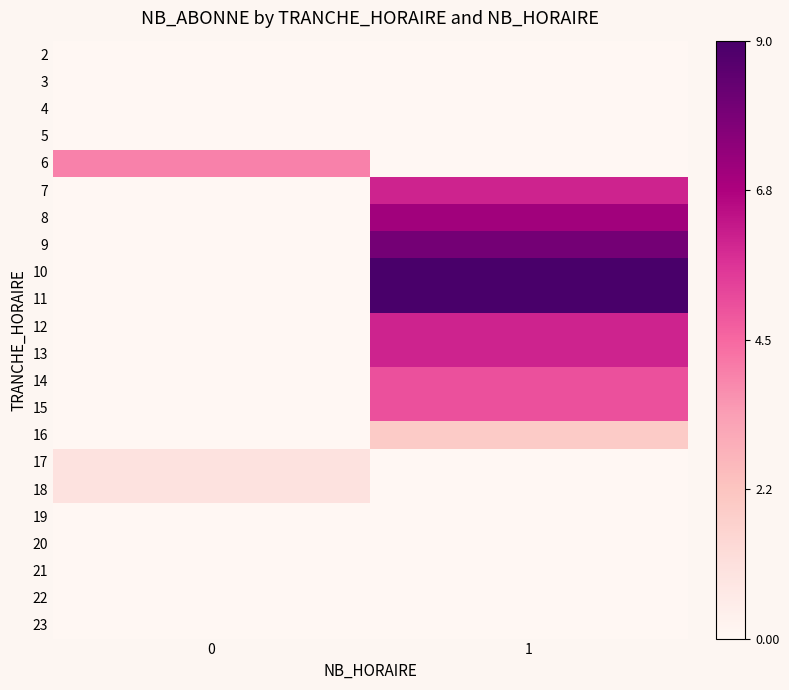

Reading right to left, list all the values displayed in this chart.

2: 1=0.0	0=0.0
3: 1=0.0	0=0.0
4: 1=0.0	0=0.0
5: 1=0.0	0=0.0
6: 1=0.0	0=0.4
7: 1=0.7	0=0.0
8: 1=0.8	0=0.0
9: 1=0.9	0=0.0
10: 1=1.0	0=0.0
11: 1=1.0	0=0.0
12: 1=0.7	0=0.0
13: 1=0.7	0=0.0
14: 1=0.6	0=0.0
15: 1=0.6	0=0.0
16: 1=0.2	0=0.0
17: 1=0.0	0=0.1
18: 1=0.0	0=0.1
19: 1=0.0	0=0.0
20: 1=0.0	0=0.0
21: 1=0.0	0=0.0
22: 1=0.0	0=0.0
23: 1=0.0	0=0.0